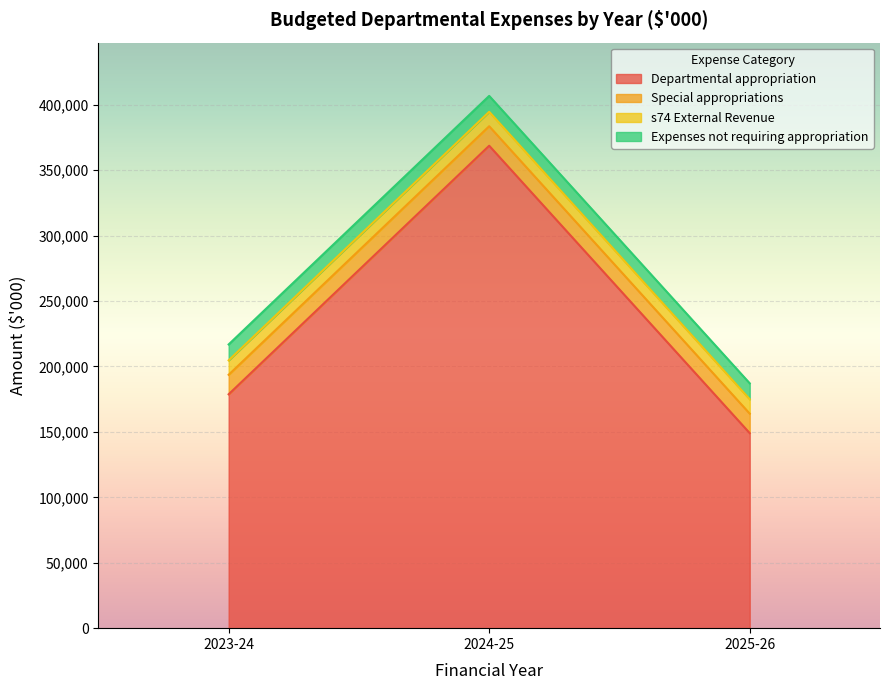

Which has a higher value, 2024-25 or 2025-26?

2024-25